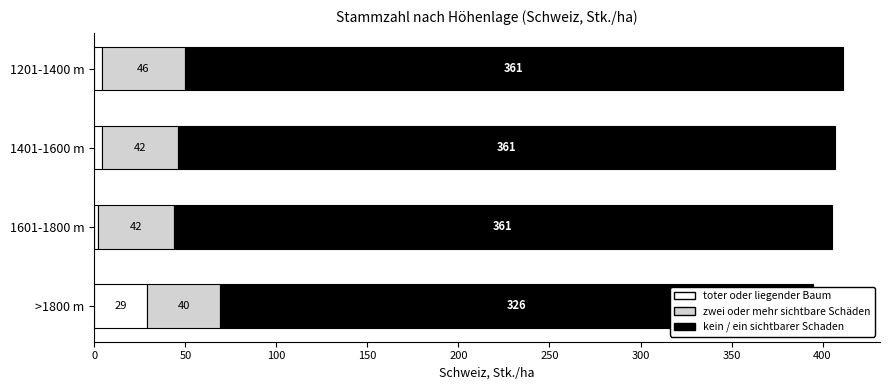

Count the number of categories in the chart.

4